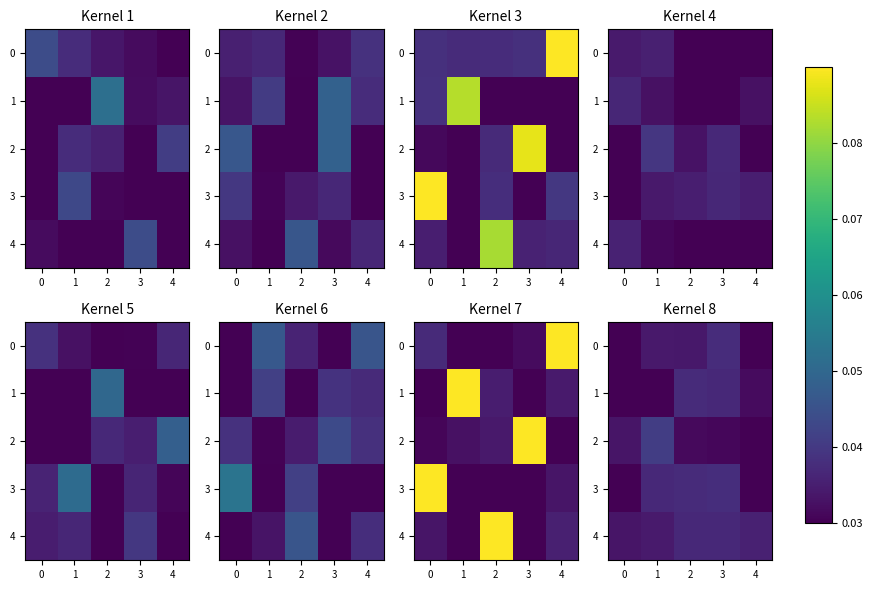

Which category has the highest value in the 3 series?

3